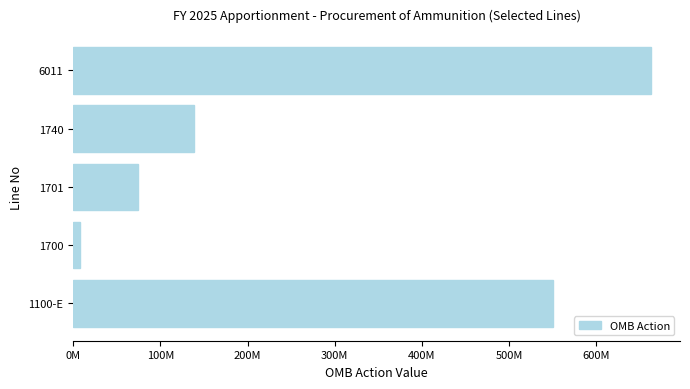

What is the difference between the maximum and second lowest values?

588223030